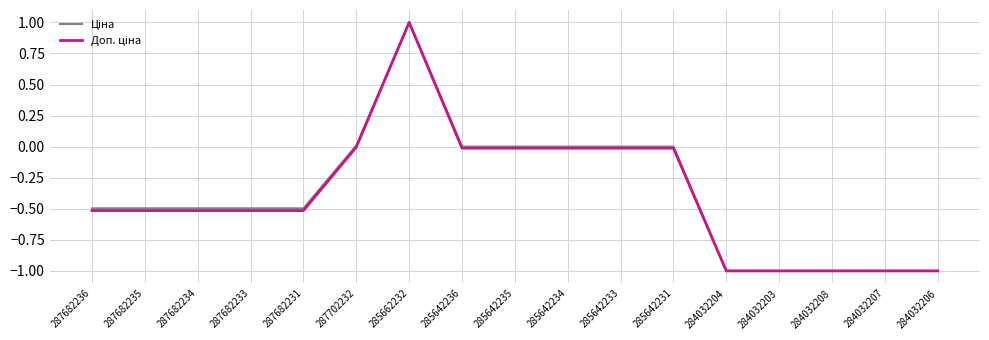

What is the total value across all series at 284032204?

-2.0